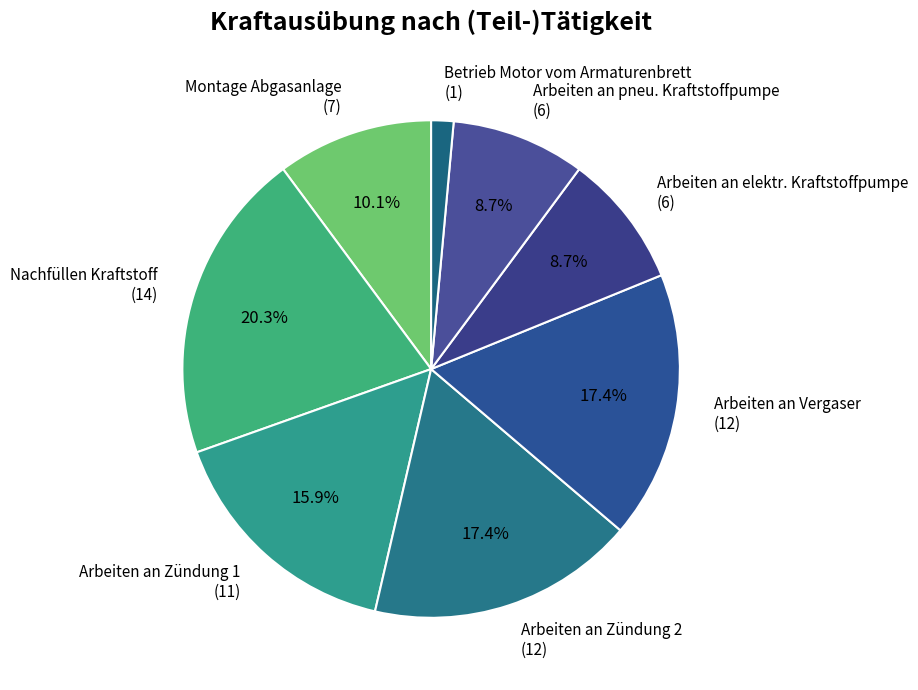

Approximately how many times larger is the value at Arbeiten an Zündung 2 compared to Arbeiten an Zündung 1?

1.1